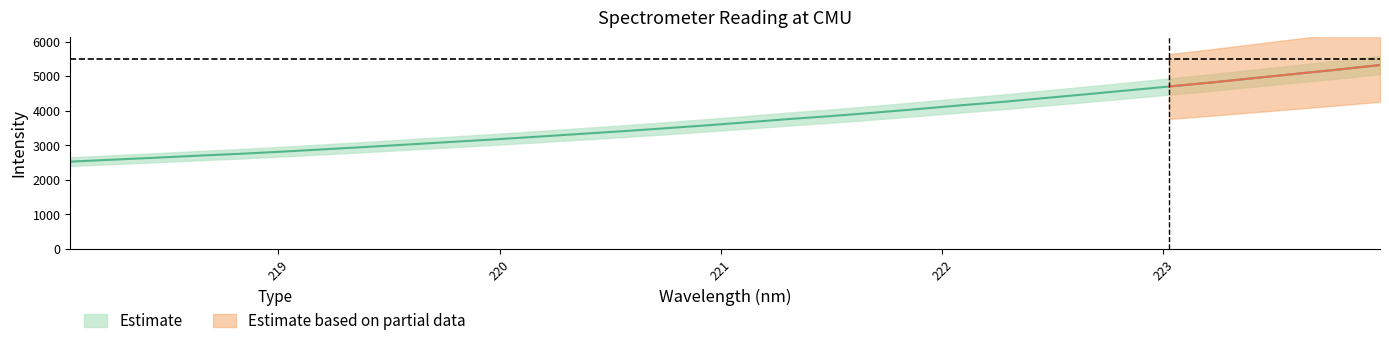

The value at 221.4993 is 3841.6. True or false?

True